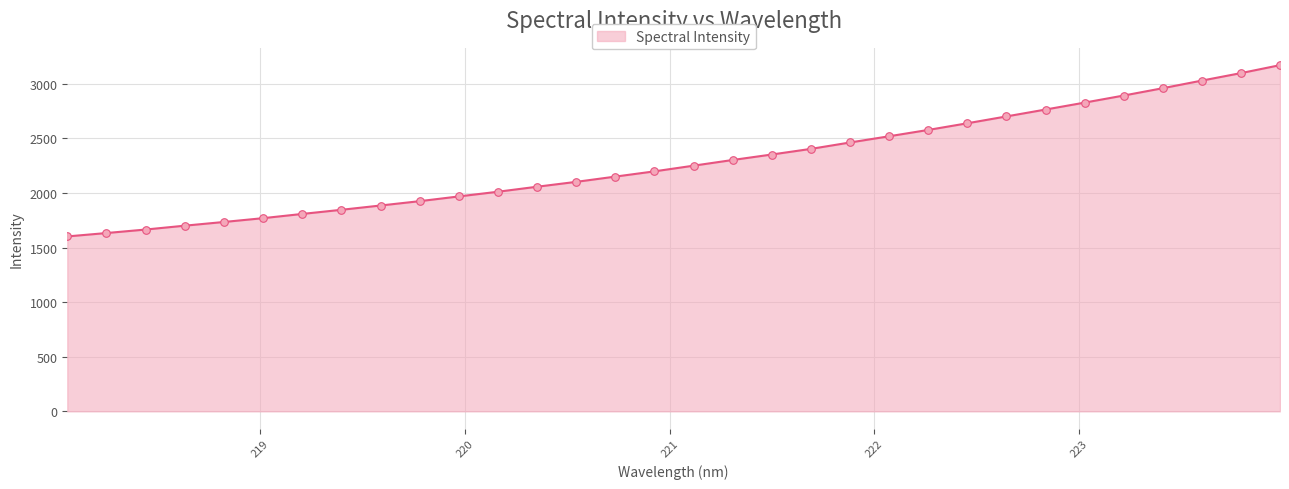

What is the smallest value displayed?

1602.2